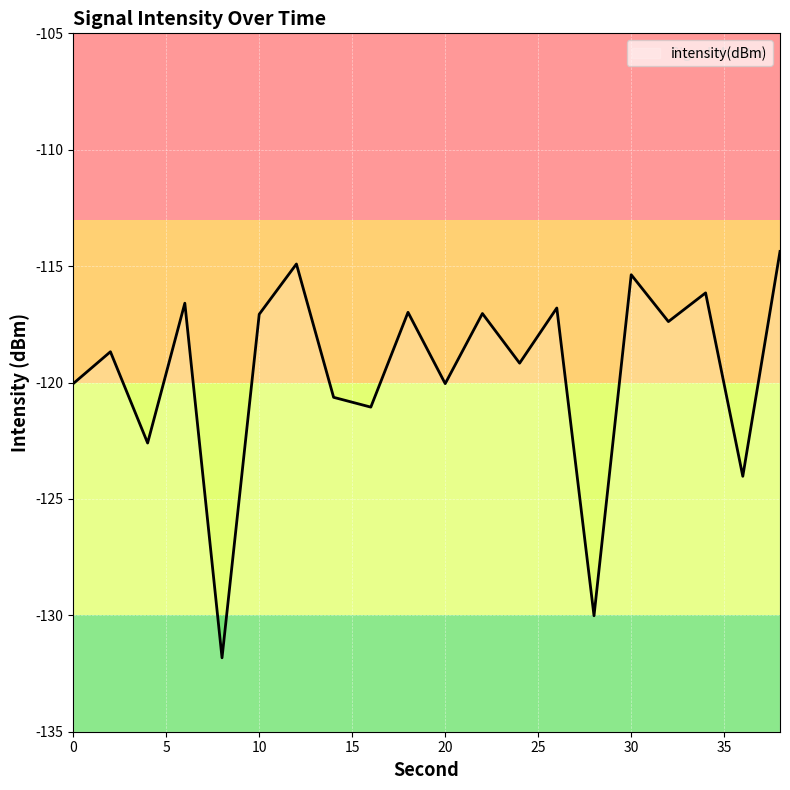

Rank the categories by value from highest to lowest.

38, 12, 30, 34, 6, 26, 18, 22, 10, 32, 2, 24, 0, 20, 14, 16, 4, 36, 28, 8